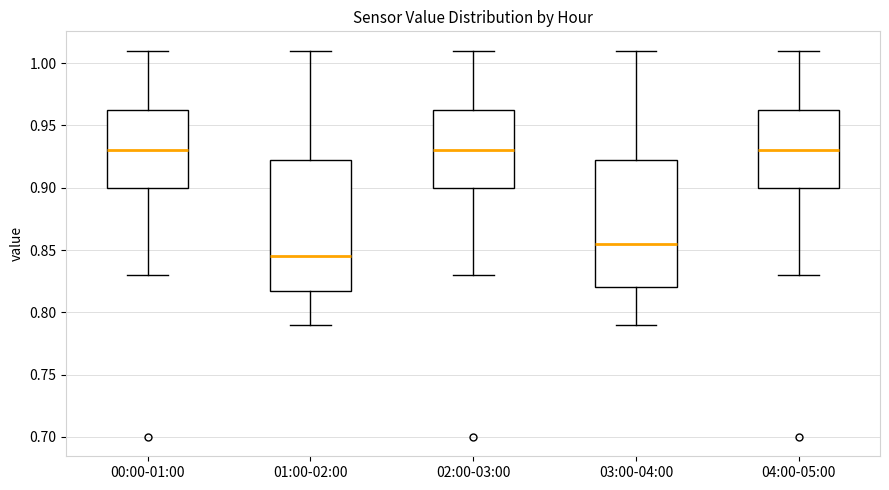

Reading left to right, read every box against the y-axis: the position of its median line, the range the box covers, and the ends of its whiskers. The values are not printed on the chart, so give them approximately, as read against the axis.

00:00-01:00: median 0.930, box 0.900 to 0.965, whiskers 0.830 to 1.010
01:00-02:00: median 0.845, box 0.820 to 0.925, whiskers 0.790 to 1.010
02:00-03:00: median 0.930, box 0.900 to 0.965, whiskers 0.830 to 1.010
03:00-04:00: median 0.855, box 0.820 to 0.925, whiskers 0.790 to 1.010
04:00-05:00: median 0.930, box 0.900 to 0.965, whiskers 0.830 to 1.010